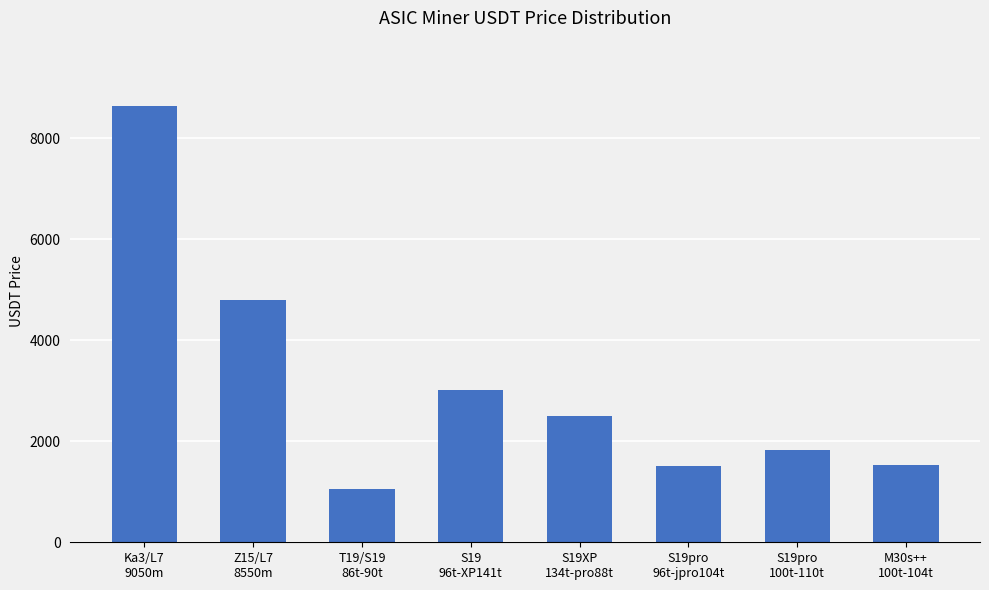

What position from the right is S19
96t-XP141t?

5